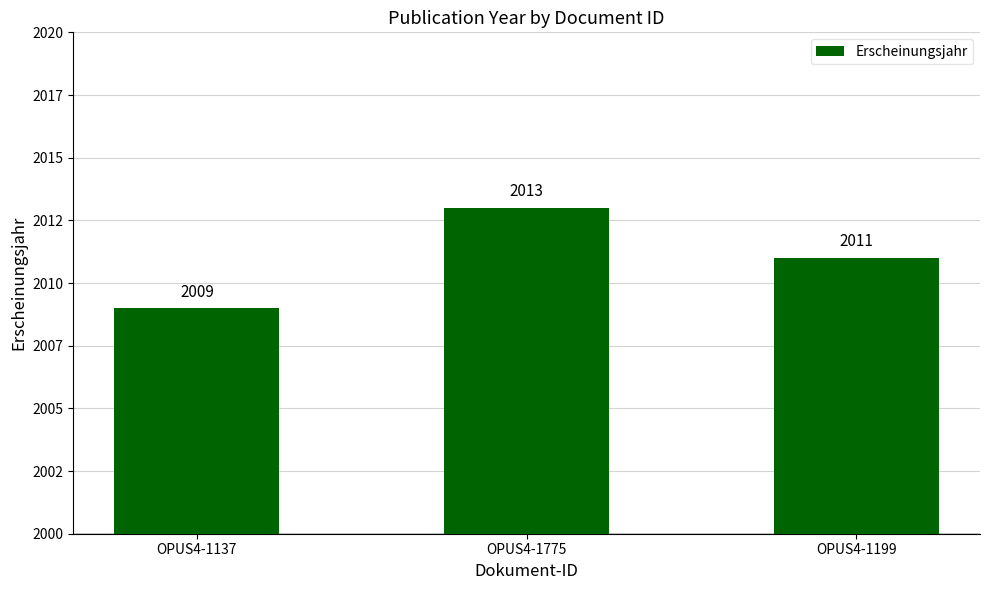

Where does the data first go above 2011?

OPUS4-1775